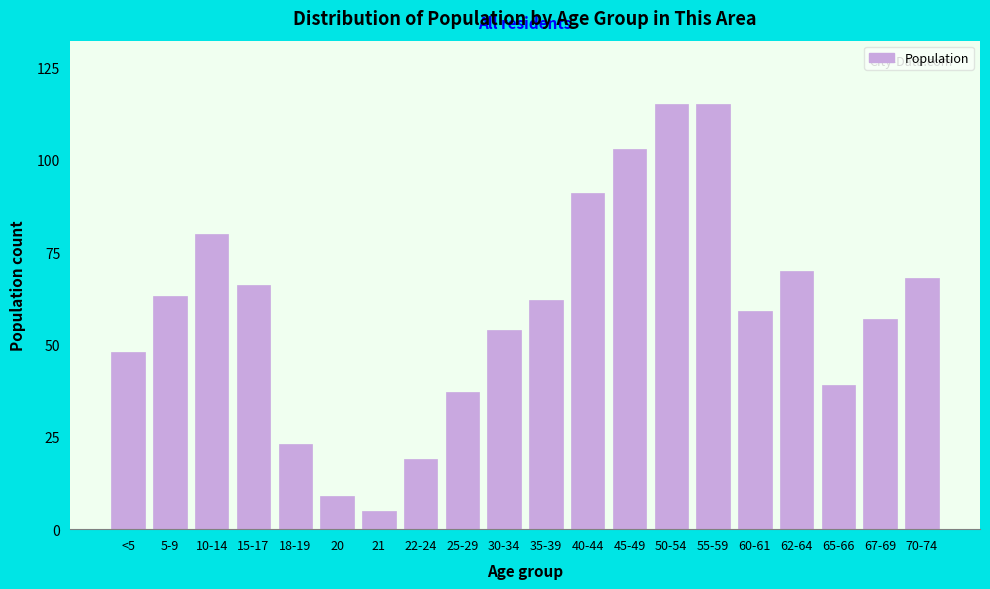

Reading left to right, transcribe all the data shown in this chart.

48	63	80	66	23	9	5	19	37	54	62	91	103	115	115	59	70	39	57	68